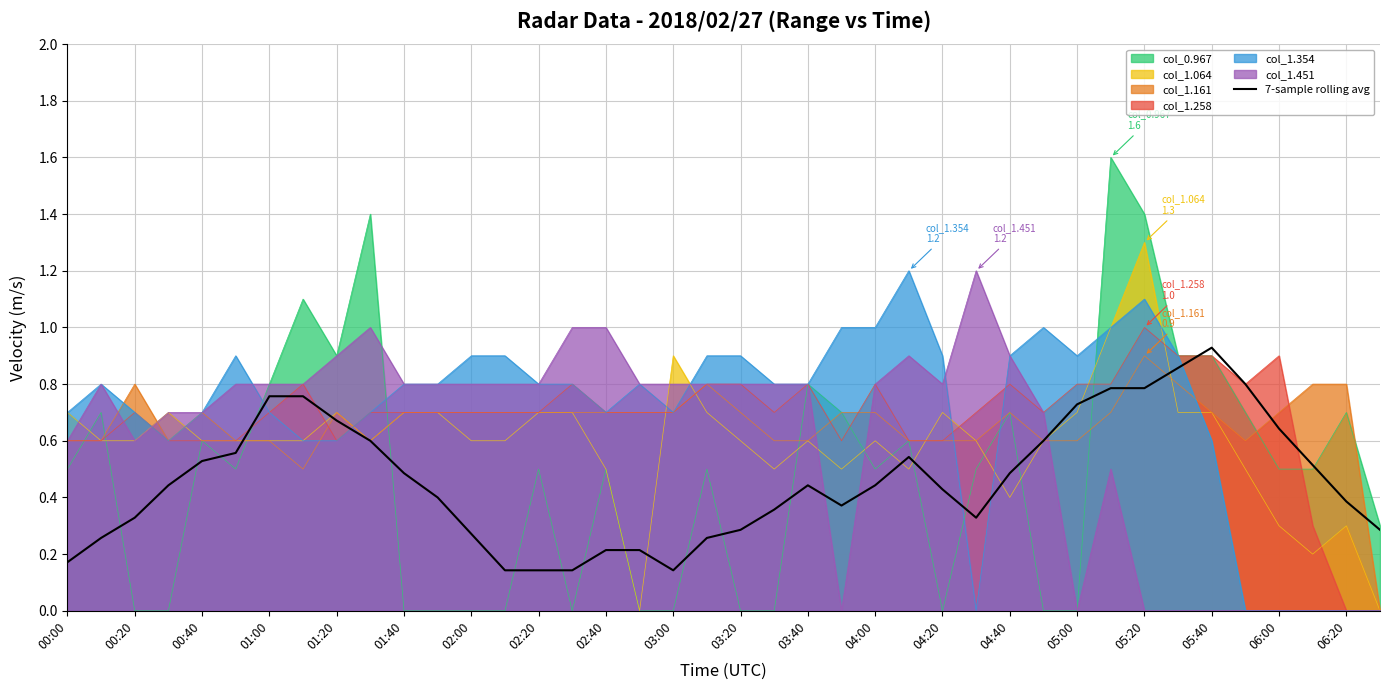

True or false: there are more than 0 points higher than both neighbors.

True